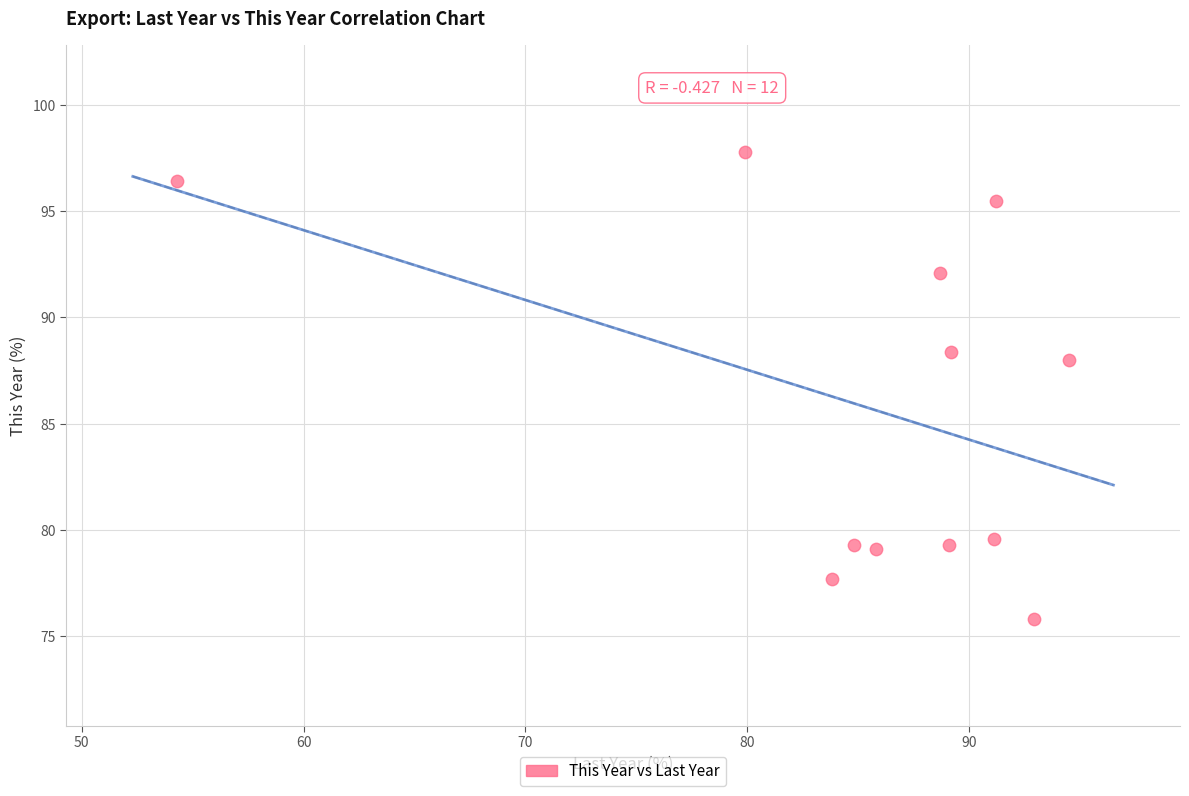

What Y value in the scatter plot is closest to 86?

88.0